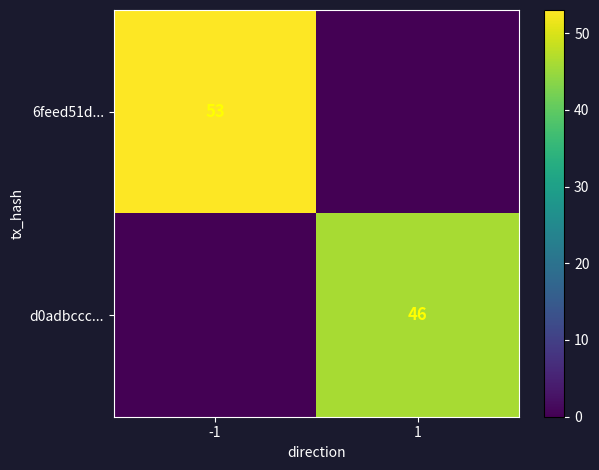

What is the difference between the highest and lowest values at -1?

53